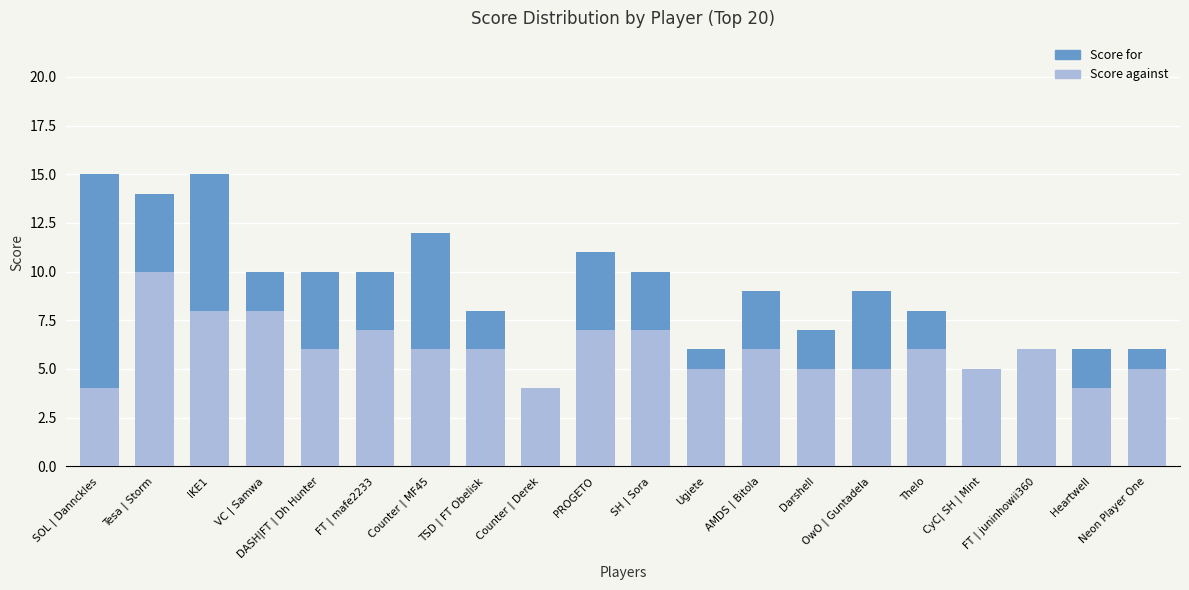

Reading right to left, extract all data points from this chart.

Score for: Neon Player One=6	Heartwell=6	FT | juninhowii360=6	CyC| SH | Mint=5	Thelo=8	OwO | Guntadela=9	Darshell=7	AMDS | Bitola=9	Ugiete=6	SH | Sora=10	PROGETO=11	Counter | Derek=4	TSD | FT Obelisk=8	Counter | MF45=12	FT | mafe2233=10	DASH|FT | Dh Hunter=10	VC | Samwa=10	IKE1=15	Tesa | Storm=14	SOL | Dannckles=15
Score against: Neon Player One=5	Heartwell=4	FT | juninhowii360=6	CyC| SH | Mint=5	Thelo=6	OwO | Guntadela=5	Darshell=5	AMDS | Bitola=6	Ugiete=5	SH | Sora=7	PROGETO=7	Counter | Derek=4	TSD | FT Obelisk=6	Counter | MF45=6	FT | mafe2233=7	DASH|FT | Dh Hunter=6	VC | Samwa=8	IKE1=8	Tesa | Storm=10	SOL | Dannckles=4